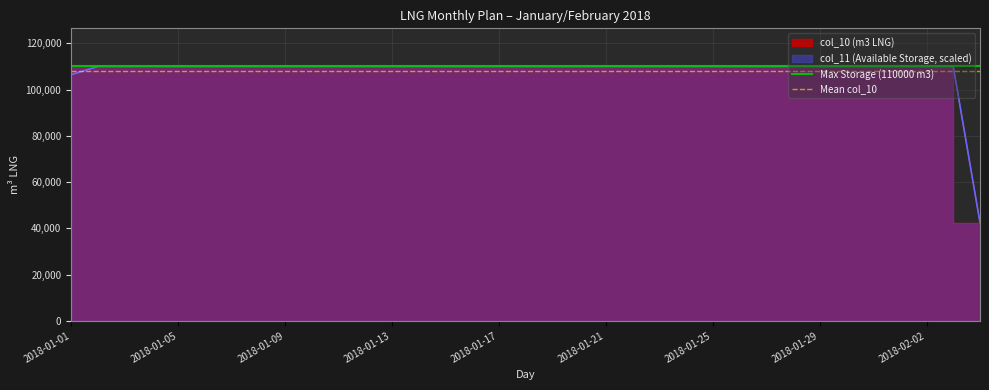

What is the total value across all series at 2018-01-05?

217968.5